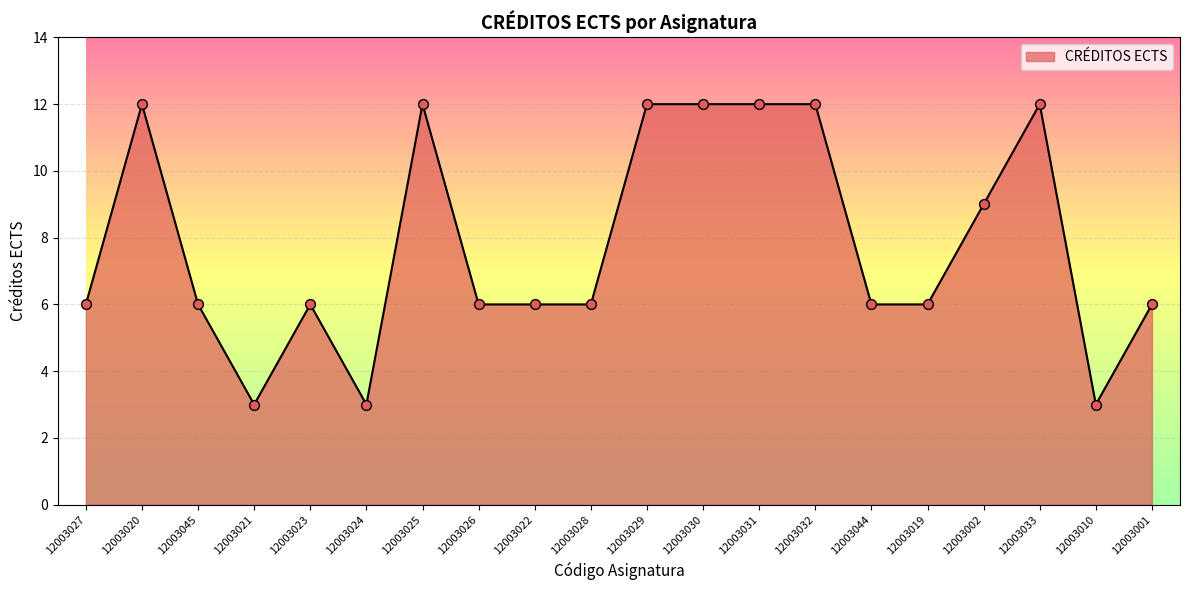

Between 12003032 and 12003026, which is larger?

12003032